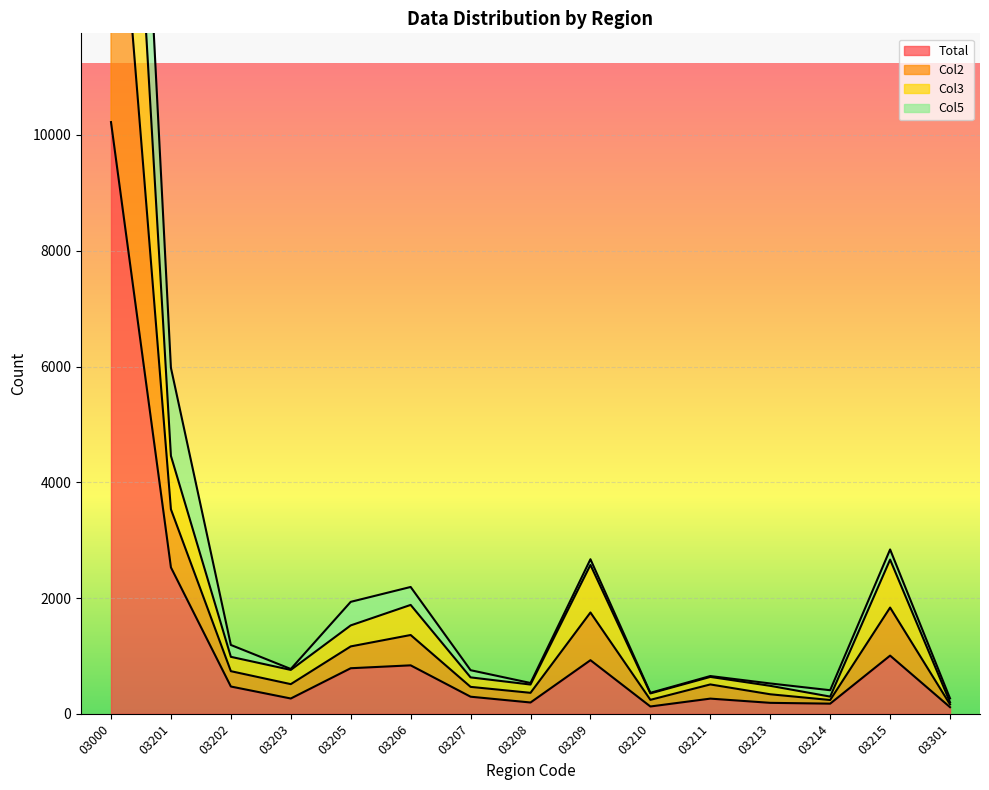

Between 03206 and 03213, which is larger?

03206